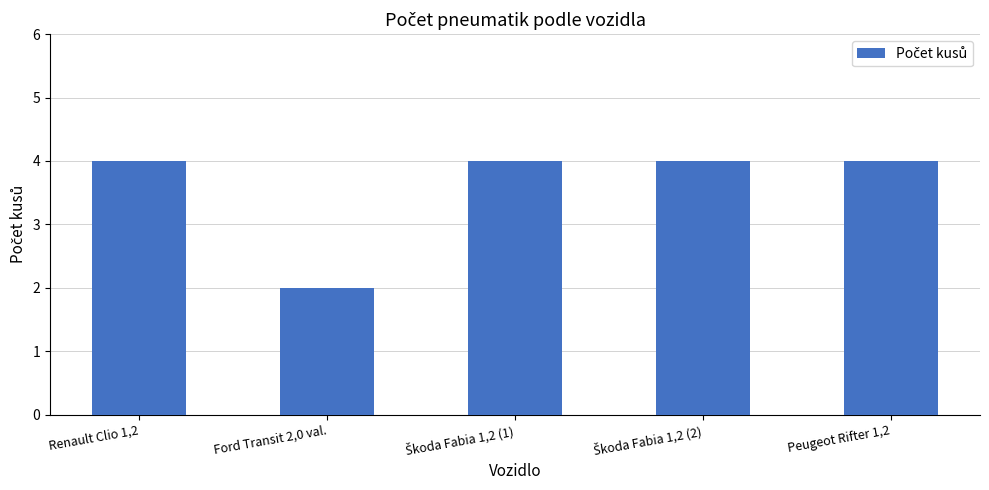

What is the minimum value shown in the chart?

2